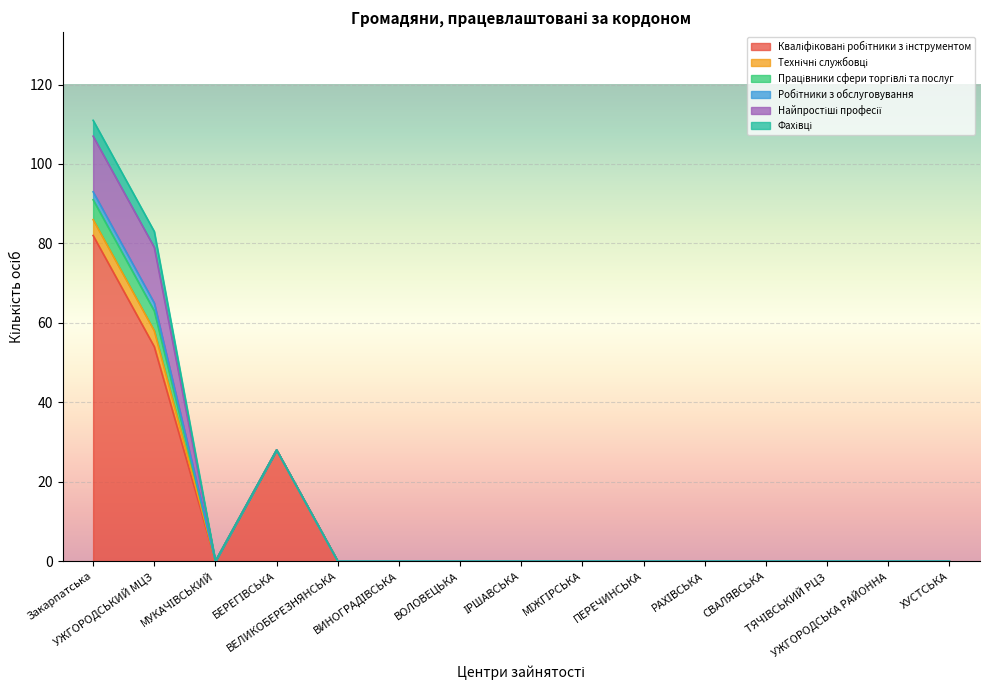

Between УЖГОРОДСЬКИЙ МЦЗ and ХУСТСЬКА, which series saw the biggest shift?

Кваліфіковані робітники з інструментом